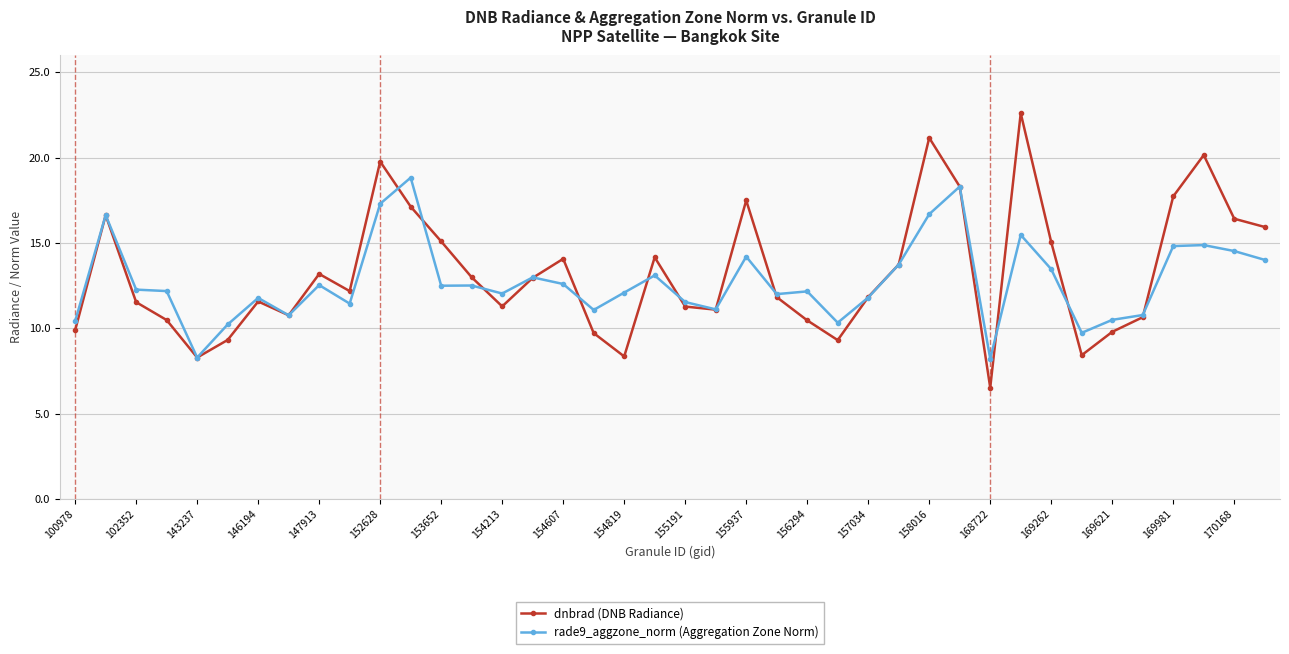

True or false: dnbrad (DNB Radiance) has more than 2 interior local peaks.

True